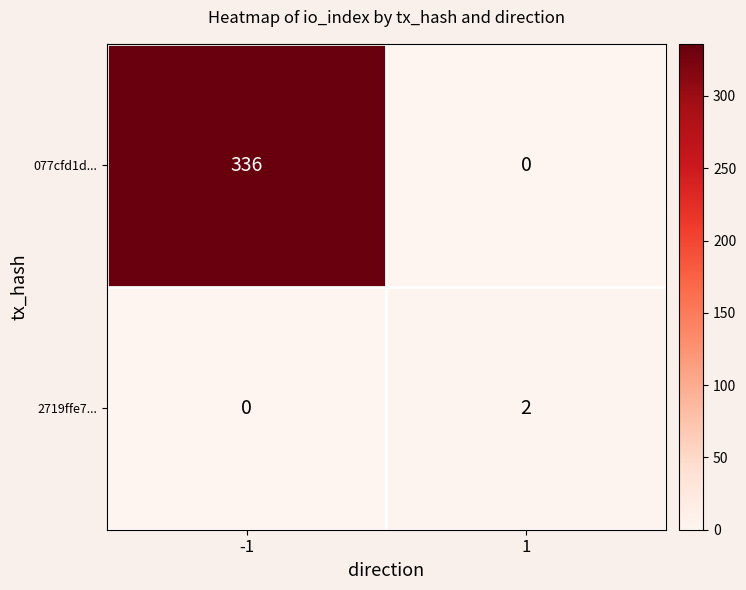

What is the total value across all series at 1?

2